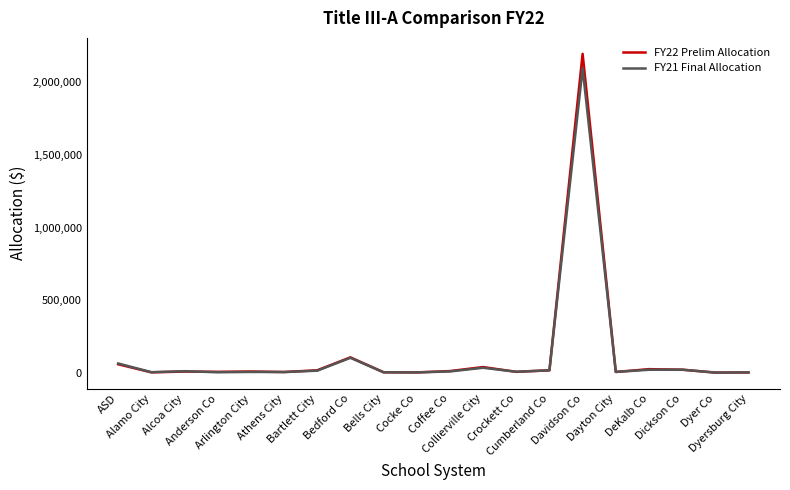

What is the difference between the maximum and minimum values in the FY21 Final Allocation series?

2094363.4